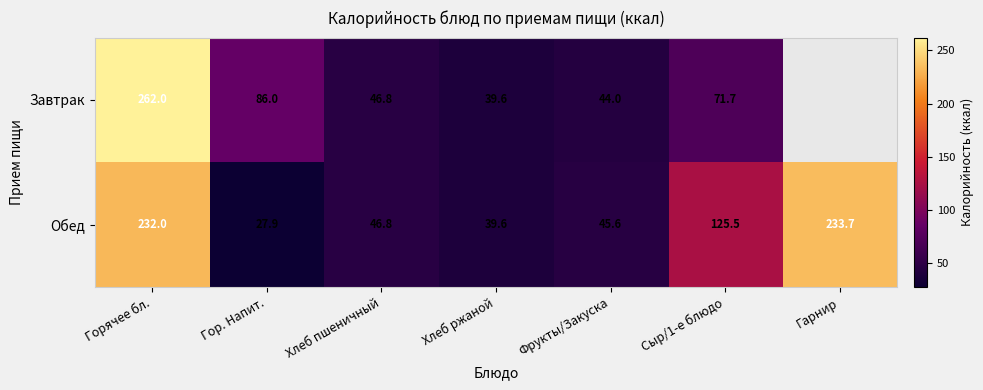

Is it true that Завтрак equals 44.0 at Фрукты/Закуска?

True